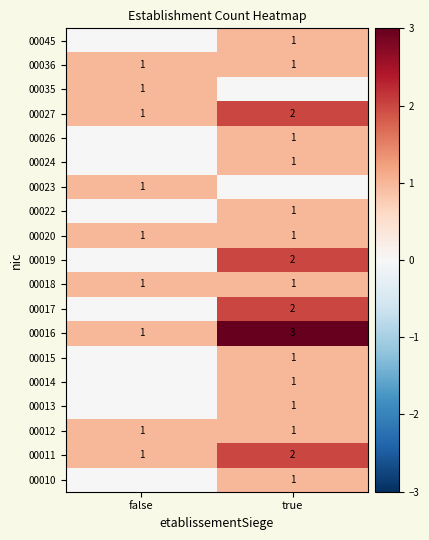

Is it true that 00013 equals 1 at true?

True